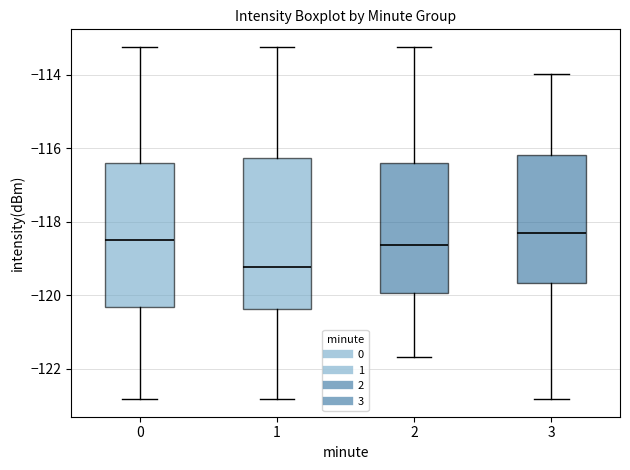

Which box's median line is the lowest?

1